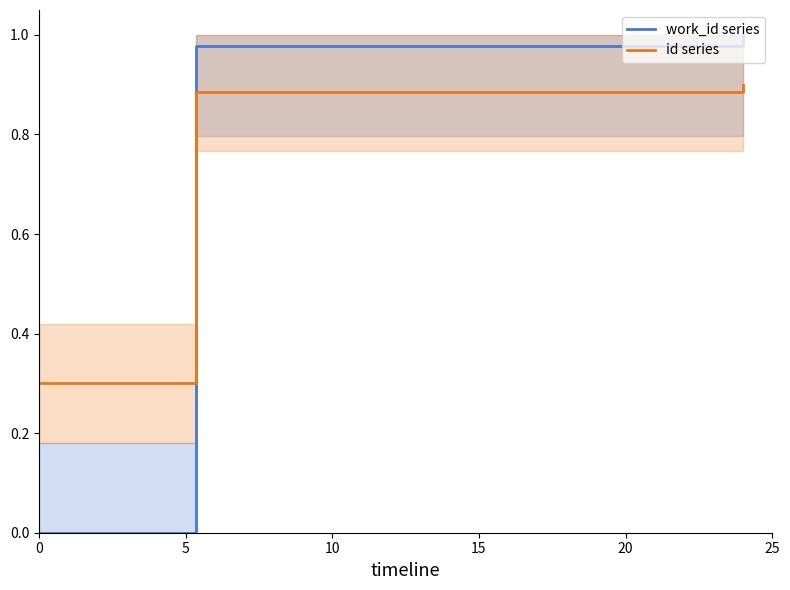

Which series has the largest range (max minus min)?

work_id series